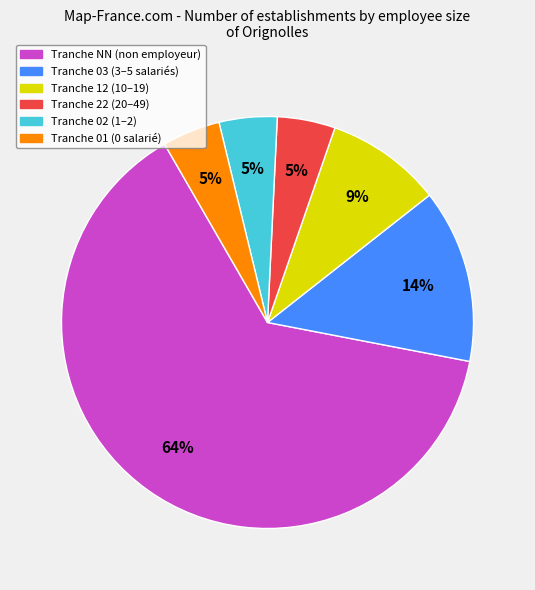

To the nearest percent, what is the average slice percentage?

17%